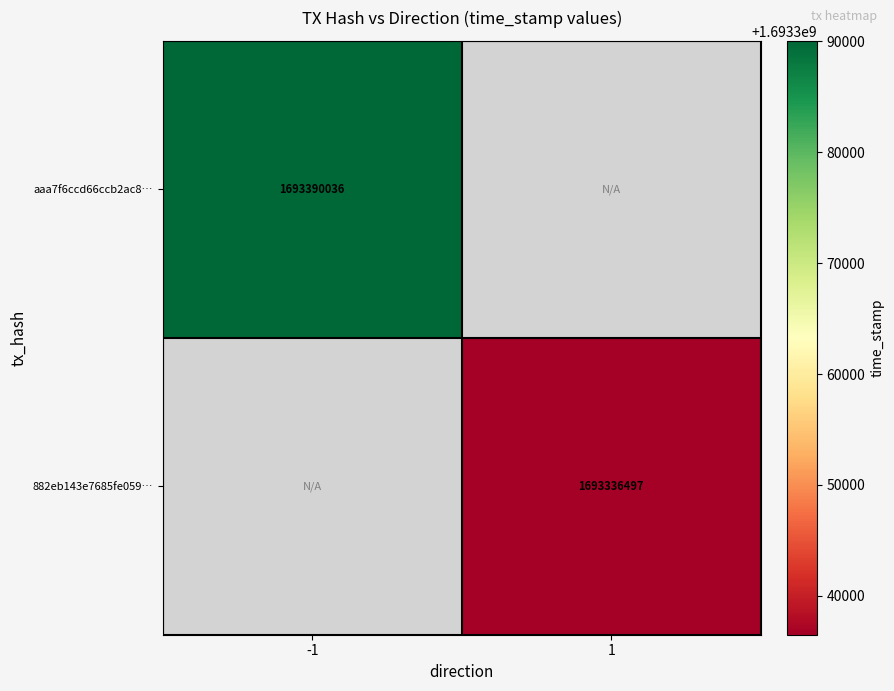

Is it true that aaa7f6ccd66ccb2ac8… equals 2358727760 at -1?

False